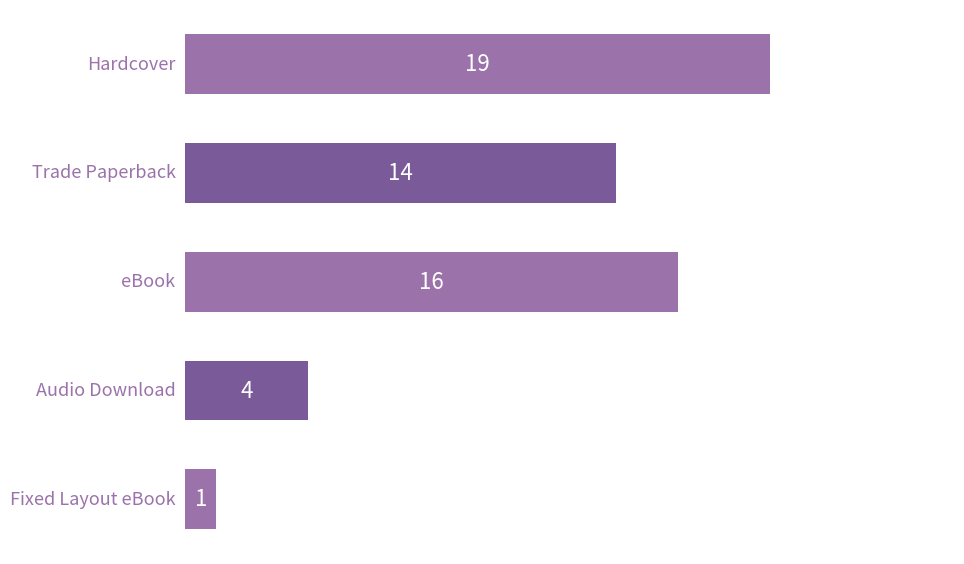

List the labels in order of value, smallest first.

Fixed Layout eBook, Audio Download, Trade Paperback, eBook, Hardcover